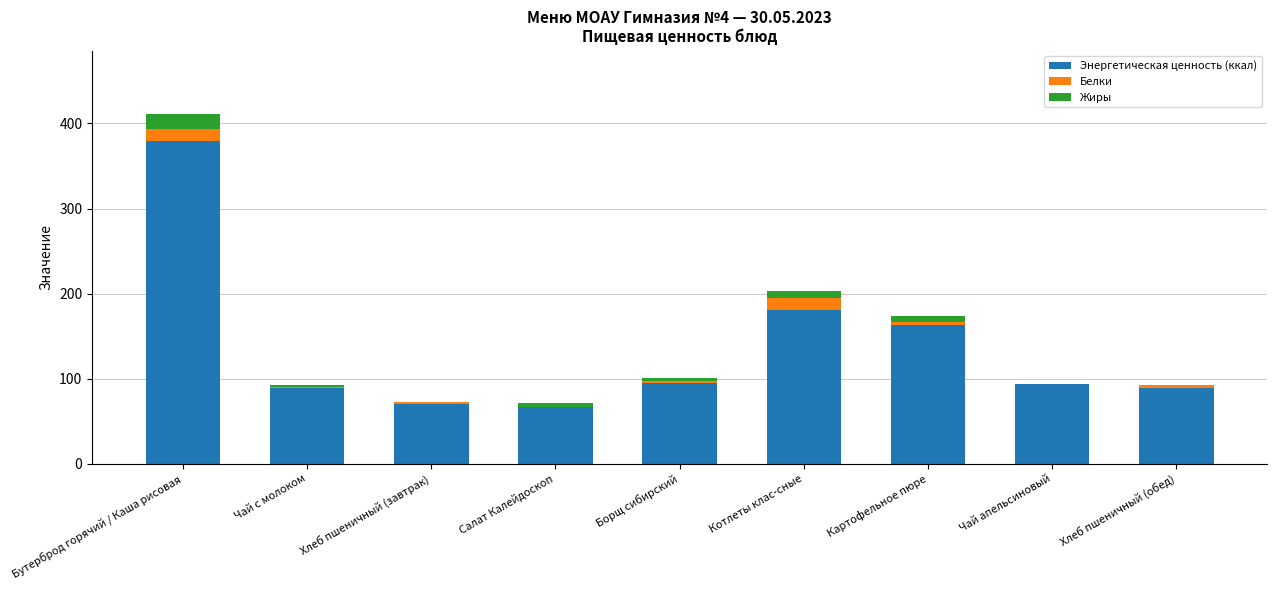

What is the sum of all Энергетическая ценность (ккал) values?

1227.3